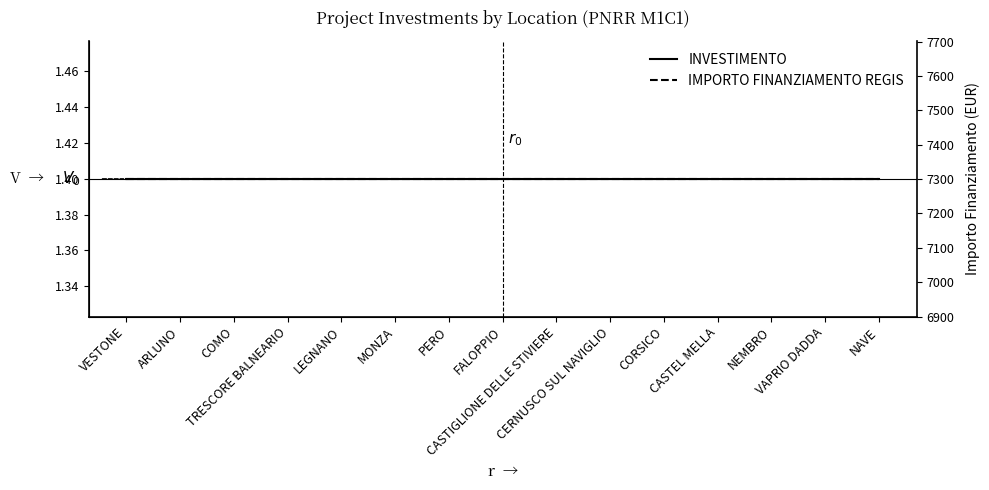

List the labels in order of IMPORTO FINANZIAMENTO REGIS value, smallest first.

VESTONE, ARLUNO, COMO, TRESCORE BALNEARIO, LEGNANO, MONZA, PERO, FALOPPIO, CASTIGLIONE DELLE STIVIERE, CERNUSCO SUL NAVIGLIO, CORSICO, CASTEL MELLA, NEMBRO, VAPRIO DADDA, NAVE